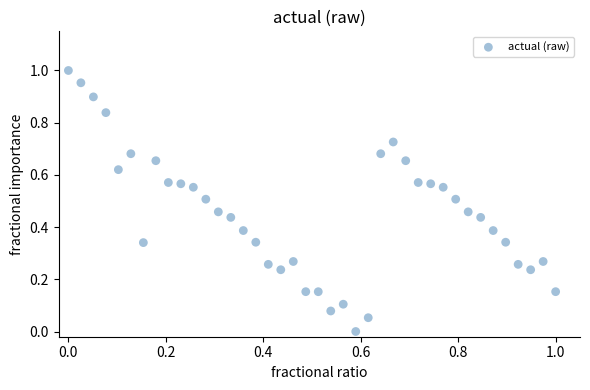

How many points are shown in the scatter plot?

40